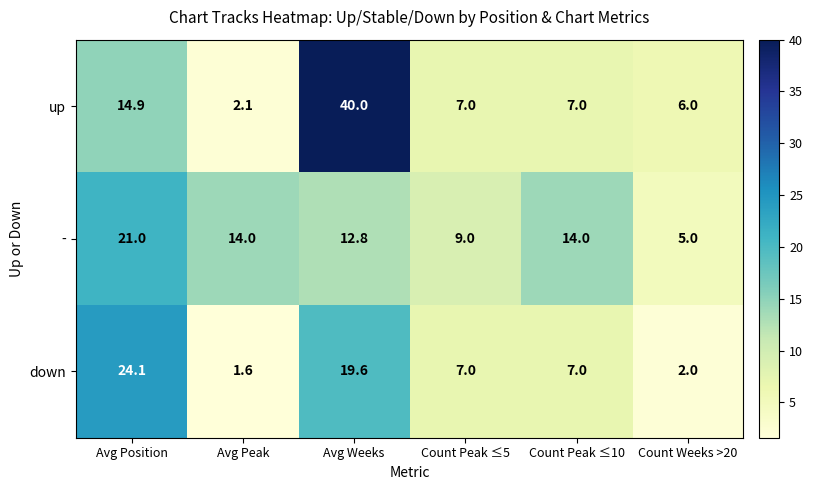

What is the difference between the maximum and second lowest values in the down series?

22.1